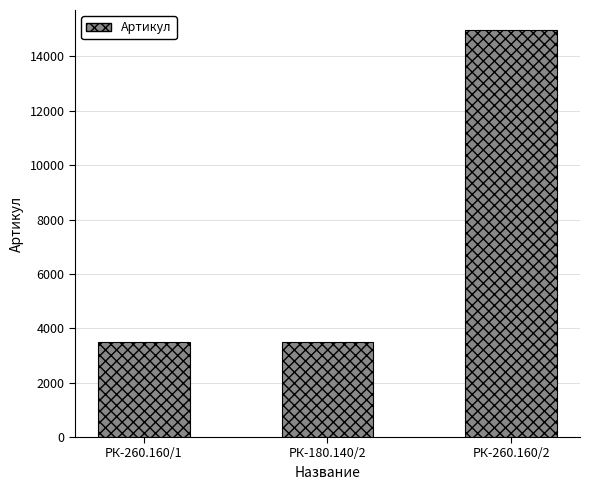

What is the label of the 1st bar from the right?

РК-260.160/2